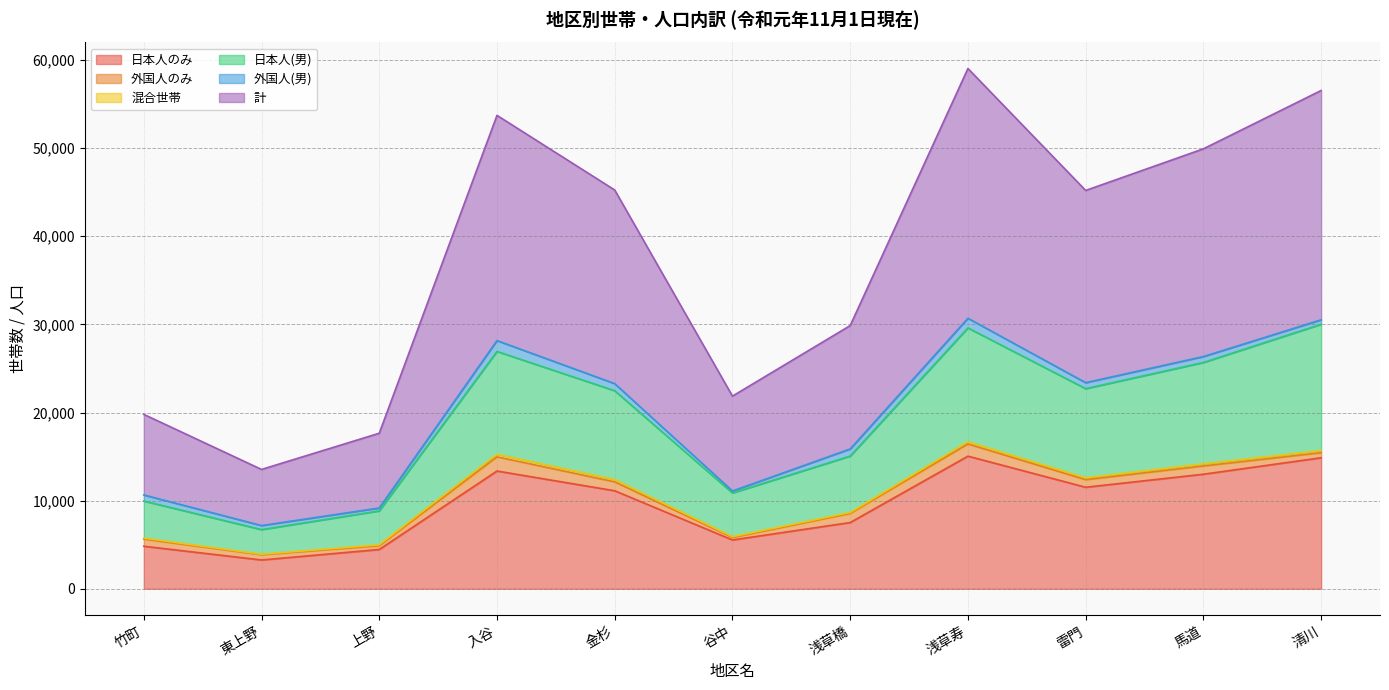

How many values in the 日本人のみ series exceed 11123?

5